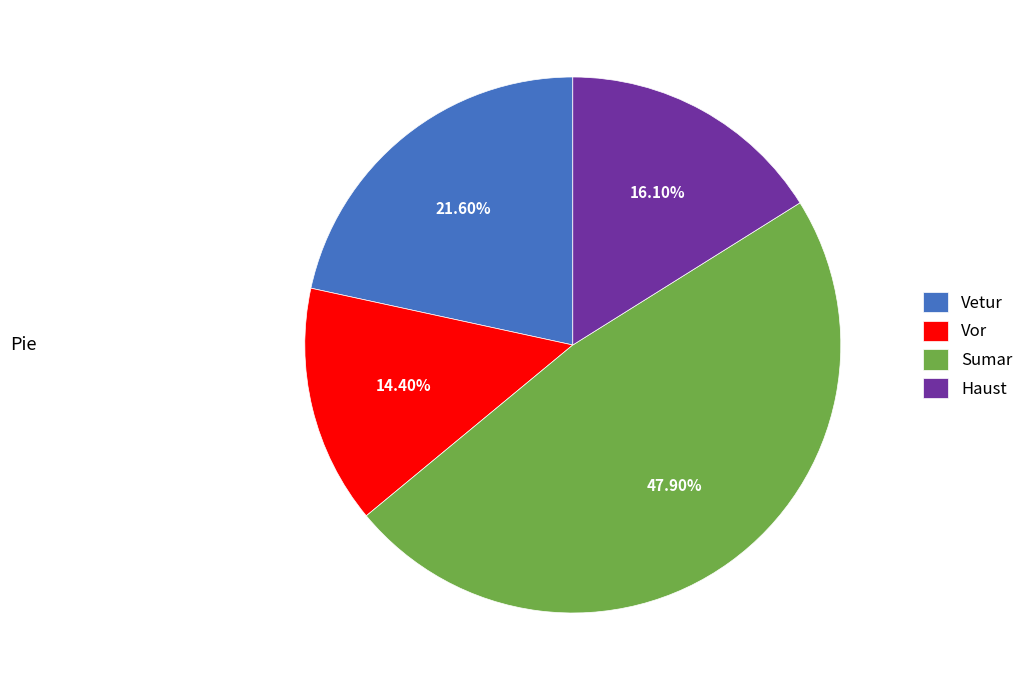

Between Sumar and Vetur, which is larger?

Sumar